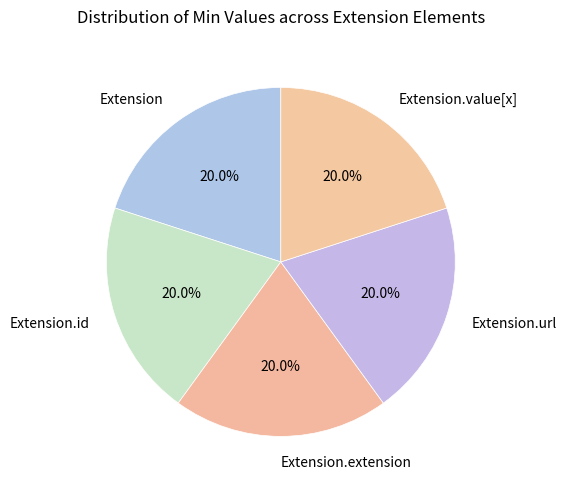

Approximately how many times larger is the value at Extension.value[x] compared to Extension.id?

1.0